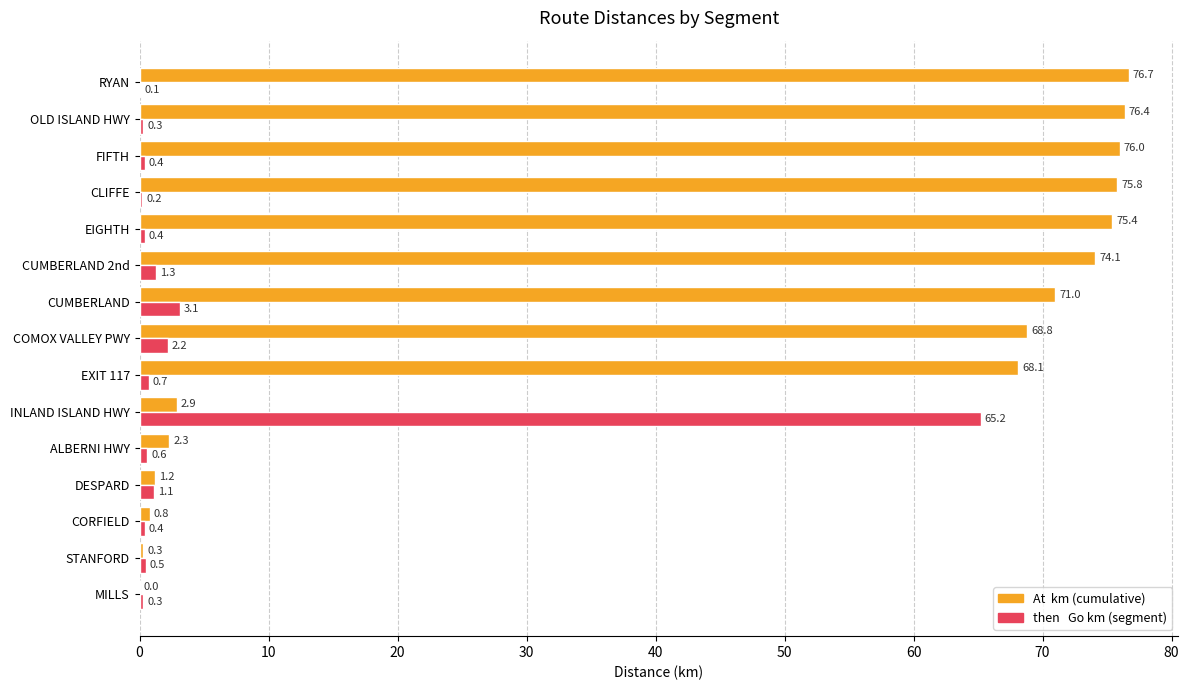

What is the total value across all series at COMOX VALLEY PWY?

71.0